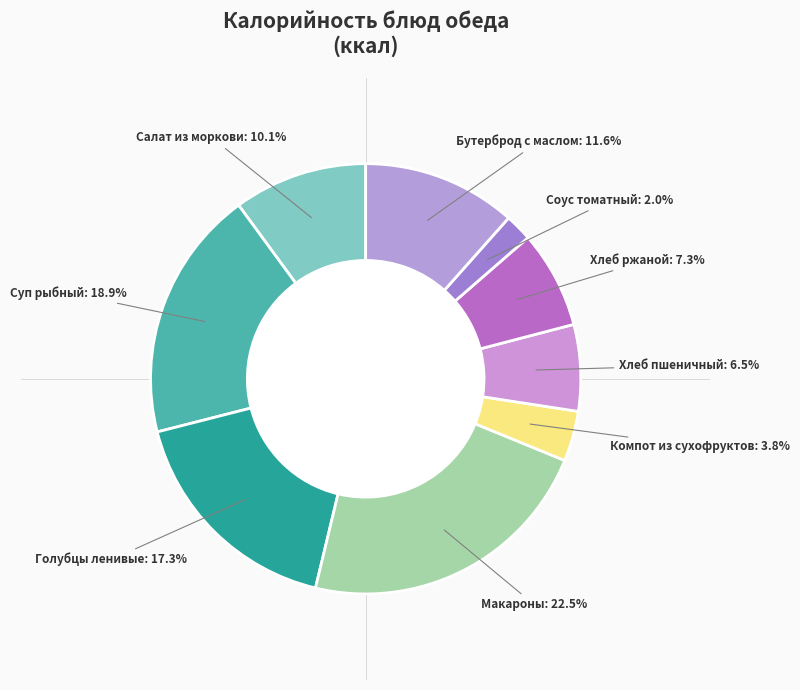

Which slice is the largest?

Макароны